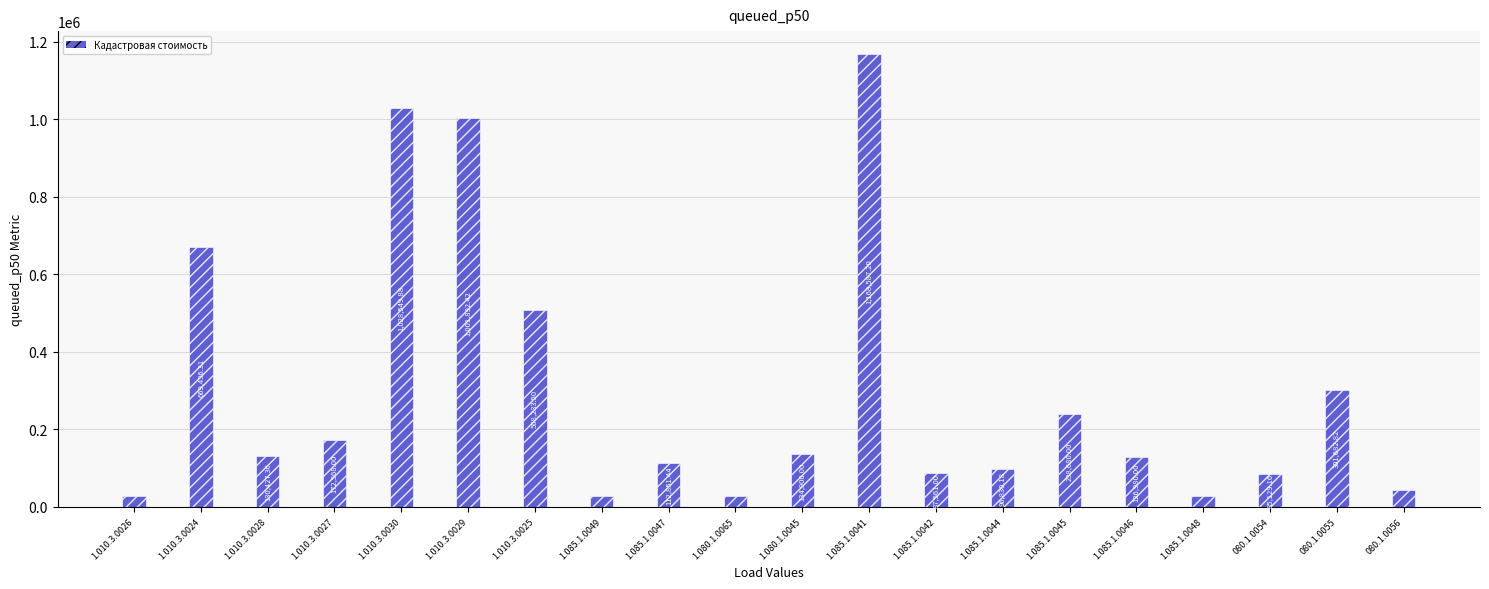

Between 1.010.3.0029 and 1.010.3.0025, which is larger?

1.010.3.0029